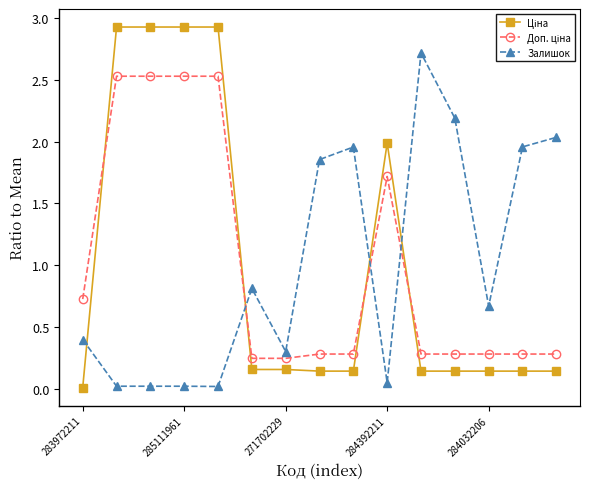

True or false: Залишок has more than 1 interior local peaks.

True